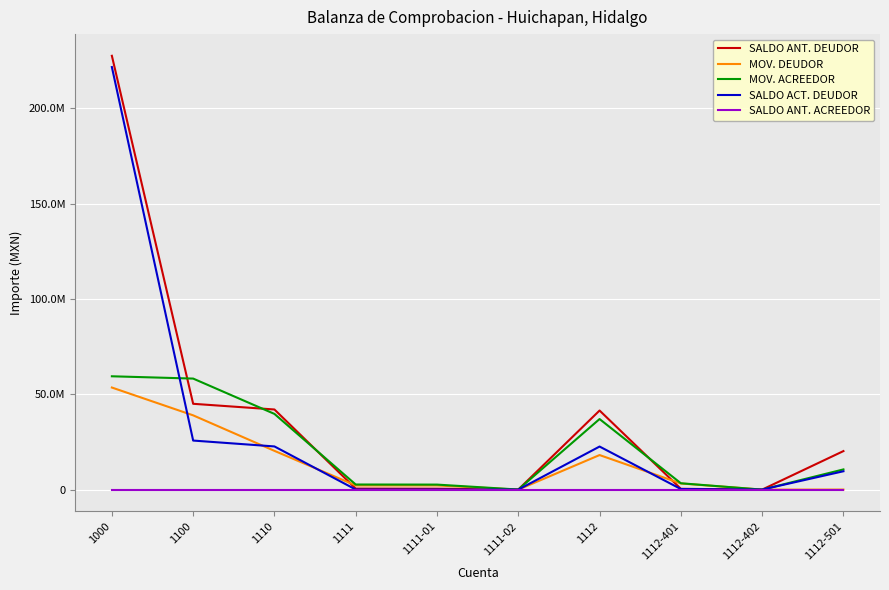

Does the chart display data point markers on the line(s)?

No